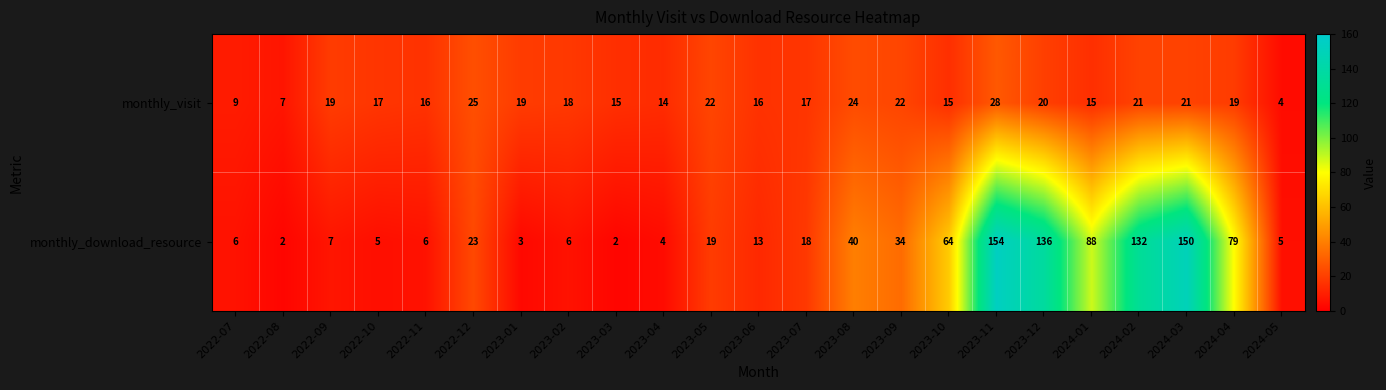

List the series in order of their overall mean, lowest first.

monthly_visit, monthly_download_resource